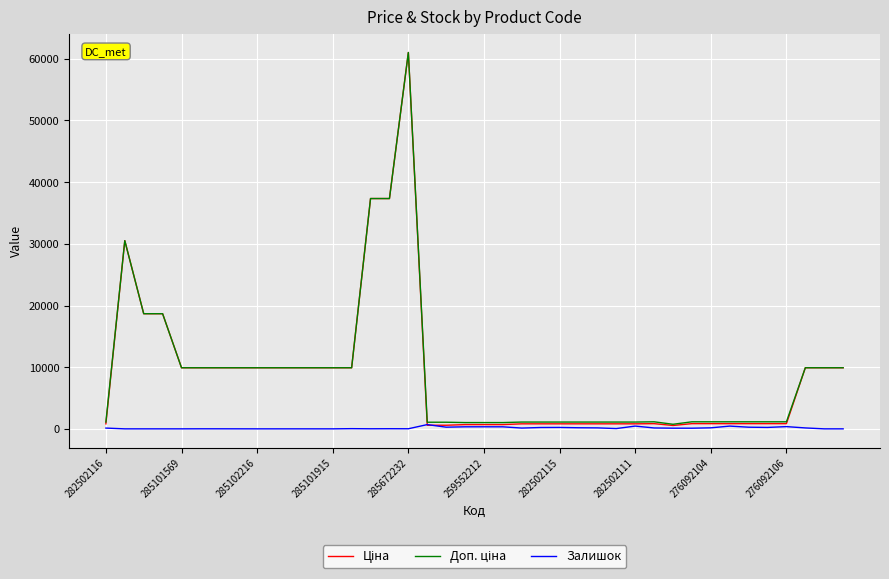

Which category has the highest value across all series?

285672232